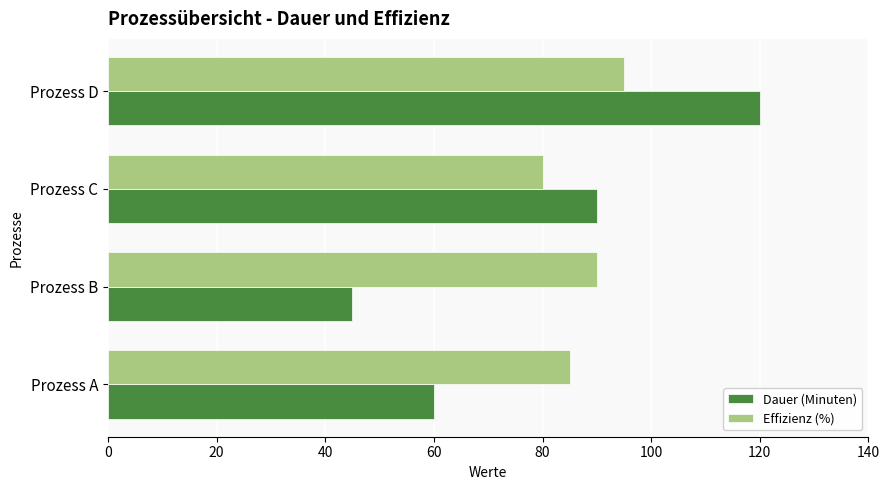

What are all the series names shown in the legend?

Dauer (Minuten), Effizienz (%)